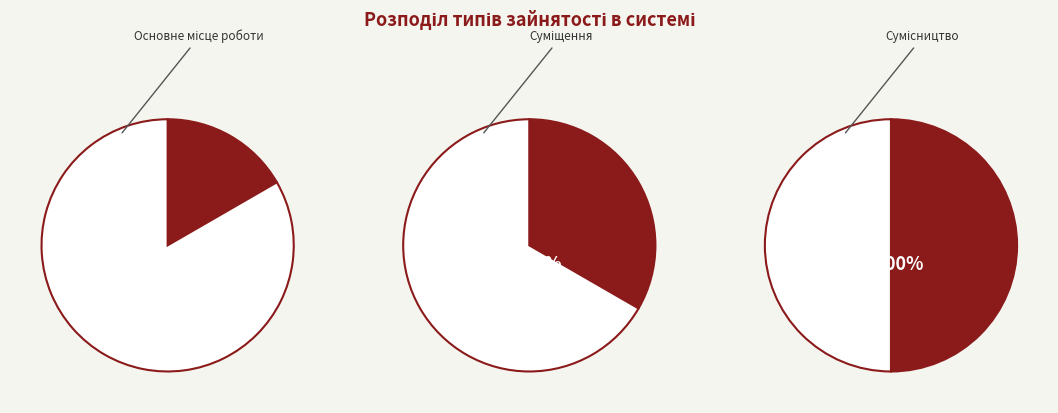

Is it true that Основне місце роботи is 5% of the pie?

False